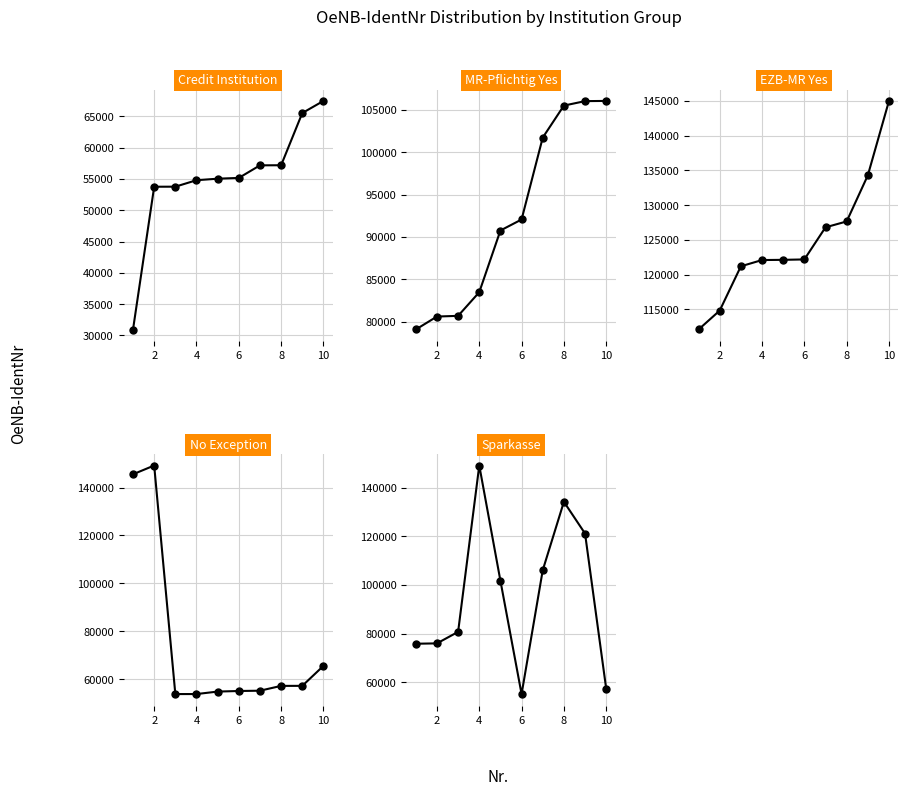

True or false: EZB-MR Yes has more than 2 points higher than both neighbors.

False